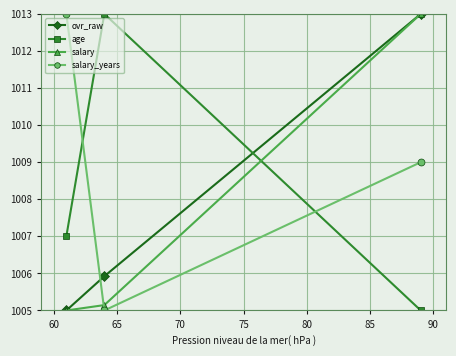

How many lines are shown in the chart?

4